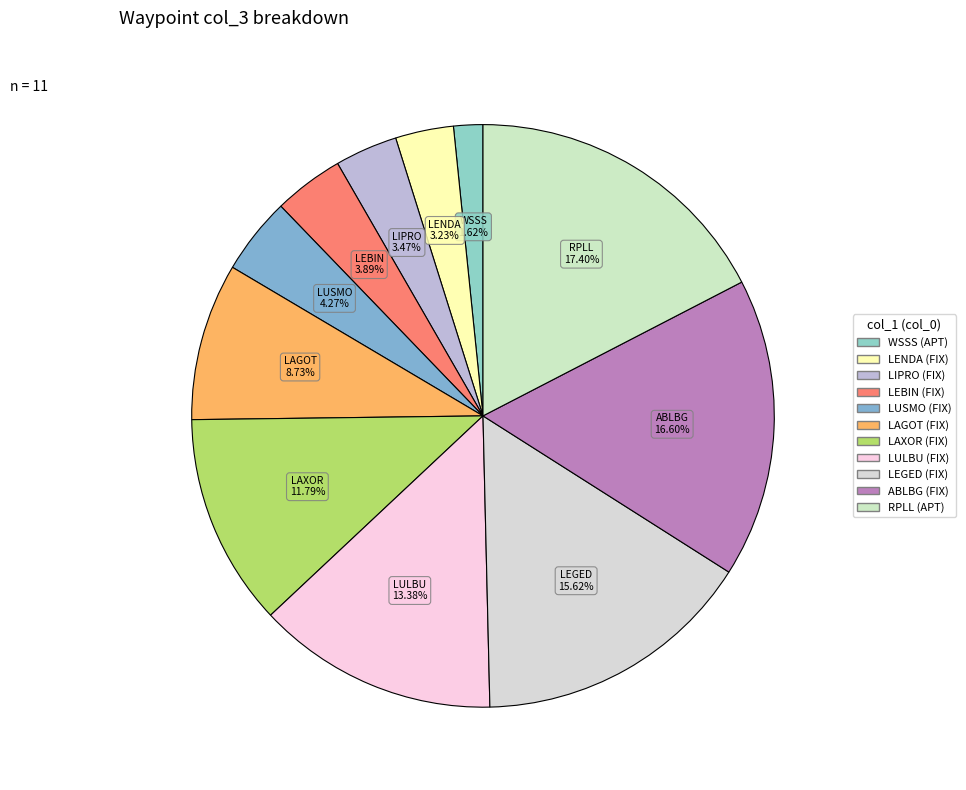

Is the sum of LEBIN and LAGOT greater than half?

No